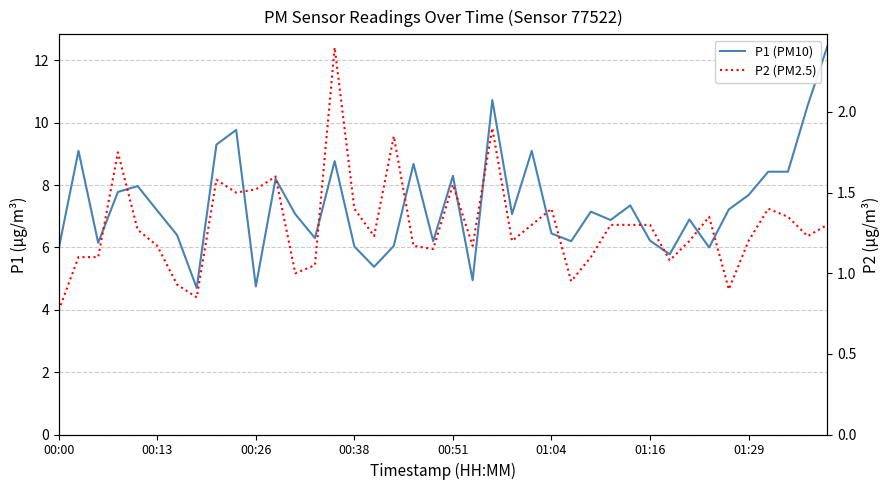

What is the difference between the maximum and minimum values in the P2 series?

1.6